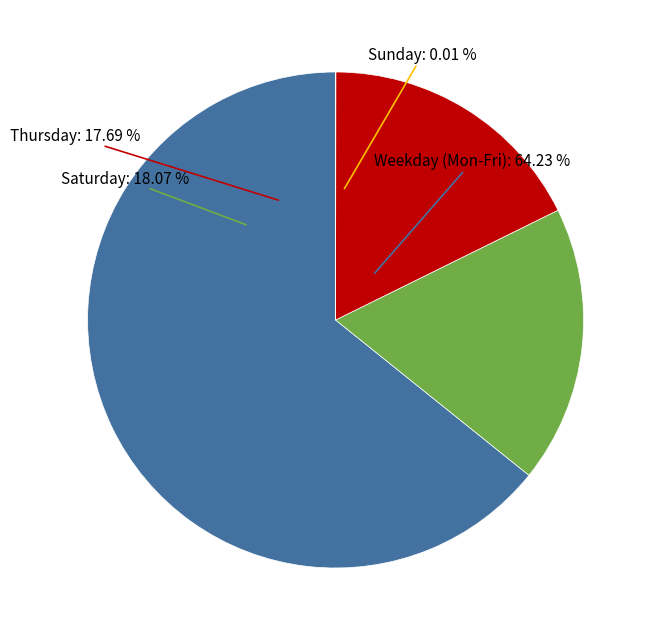

The Tue slice represents 1% of the pie. True or false?

False